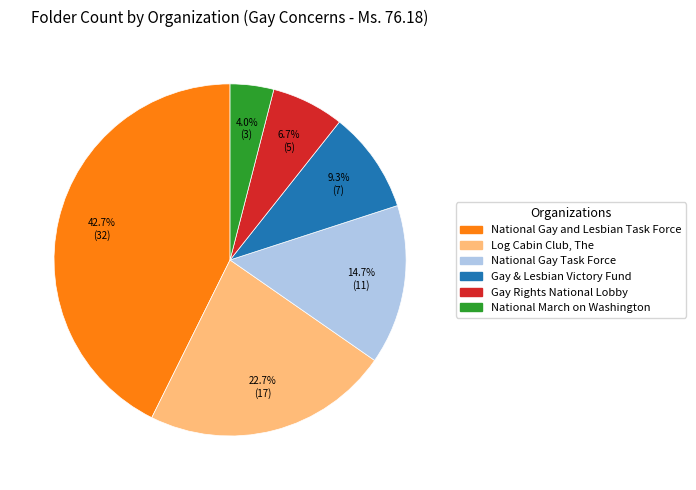

Approximately how many times larger is the value at National March on Washington compared to National Gay and Lesbian Task Force?

0.1